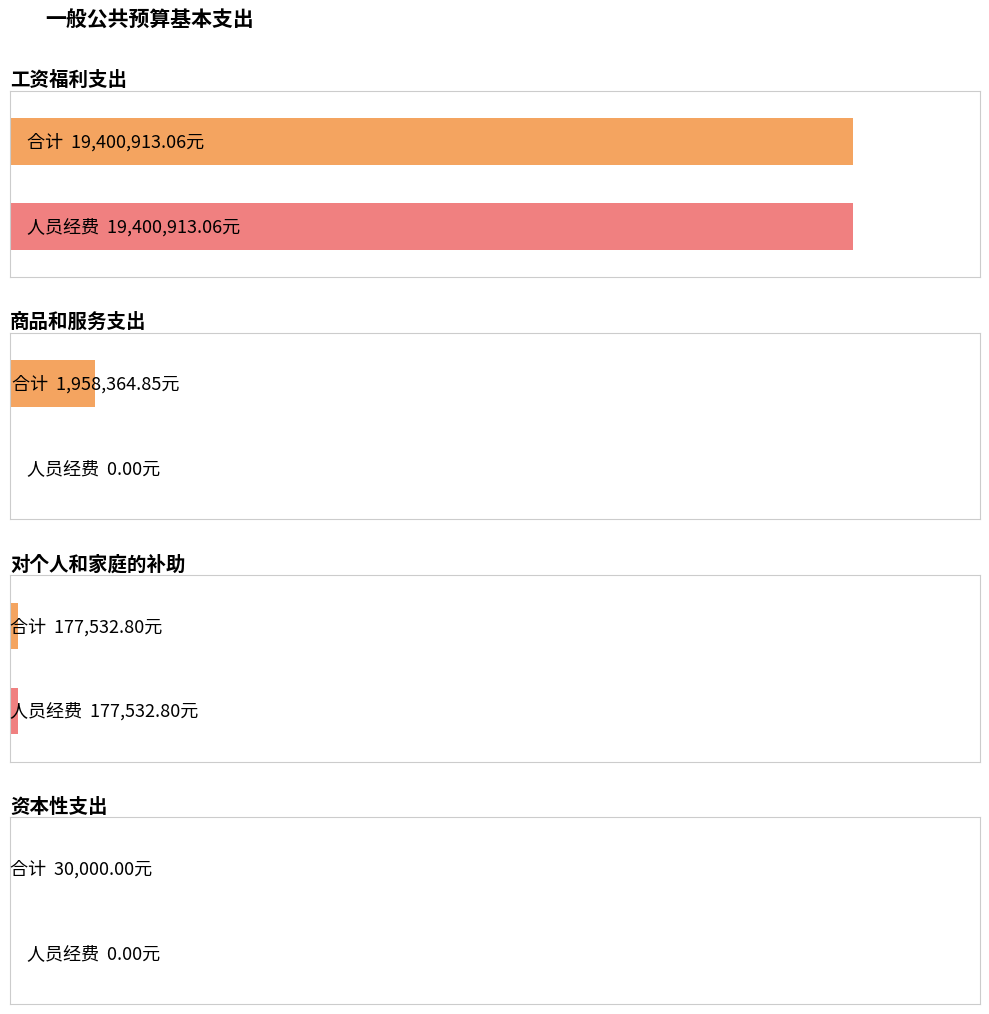

Rank the categories by 公用经费 value from highest to lowest.

商品和服务支出, 资本性支出, 工资福利支出, 对个人和家庭的补助